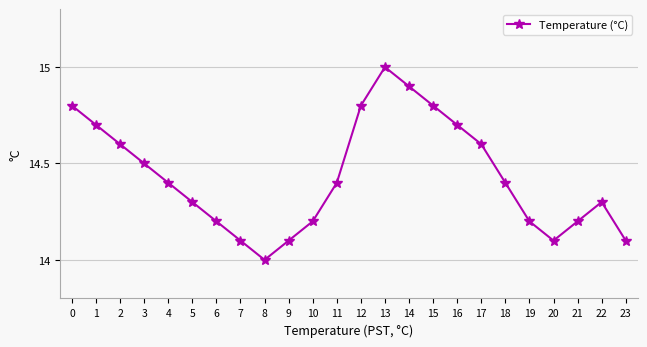

Reading left to right, what are all the values shown in this chart?

0=14.8	1=14.7	2=14.6	3=14.5	4=14.4	5=14.3	6=14.2	7=14.1	8=14.0	9=14.1	10=14.2	11=14.4	12=14.8	13=15.0	14=14.9	15=14.8	16=14.7	17=14.6	18=14.4	19=14.2	20=14.1	21=14.2	22=14.3	23=14.1